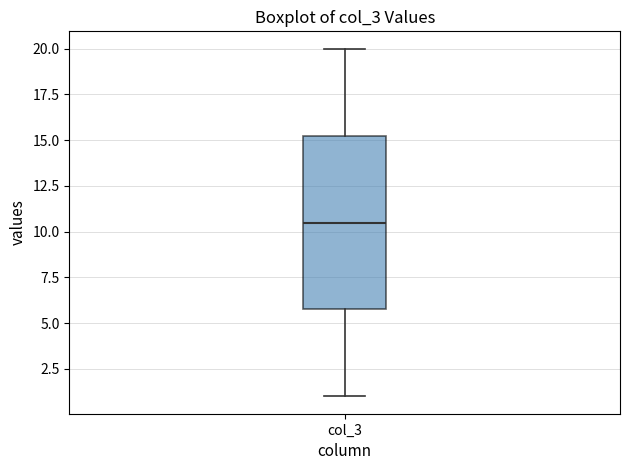

Transcribe this box plot: give where the median line is, the range the box spans, and where the two whiskers end, as read against the y-axis. The values are not printed on the chart, so give them approximately, as read against the axis.

median 10.5, box 6.0 to 15.5, whiskers 1.0 to 20.0